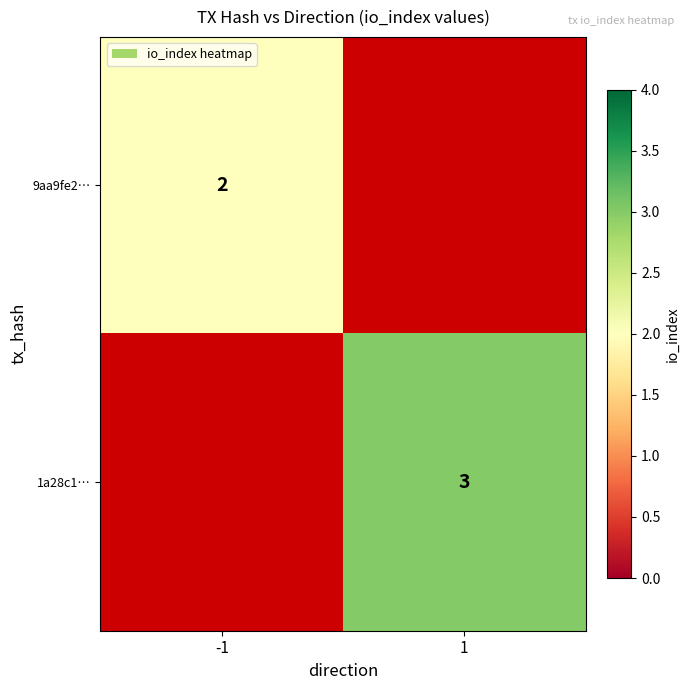

True or false: 9aa9fe2… has a value of 2 at -1.

True